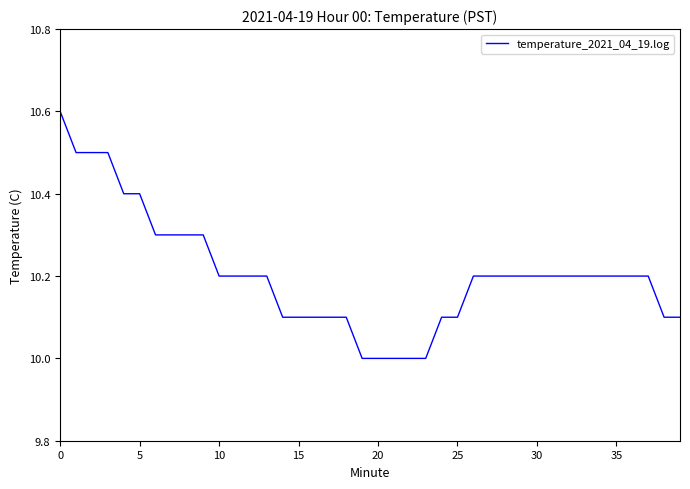

What is the minimum value shown in the chart?

10.0